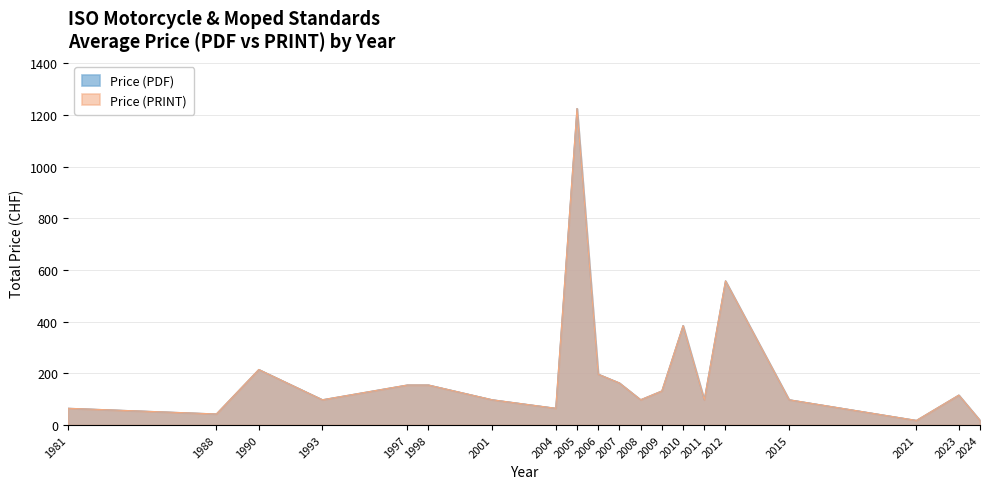

The value of Price (PRINT) at 2001 is 98. True or false?

True